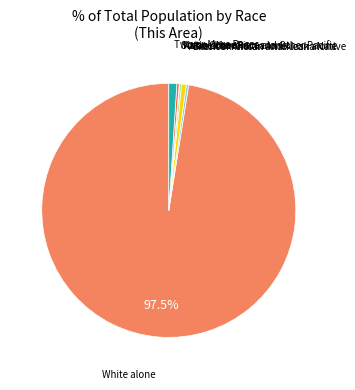

To the nearest percent, what is the difference between the largest and smallest slice percentages?

97%